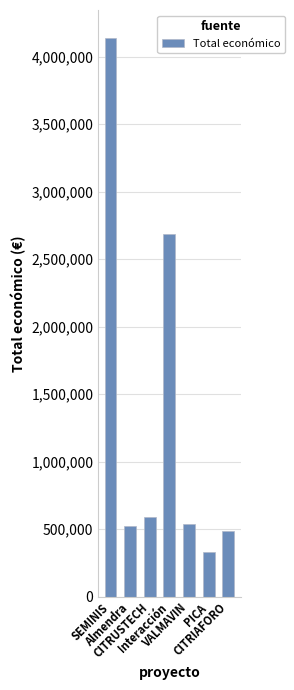

What is the greatest value displayed?

4139393